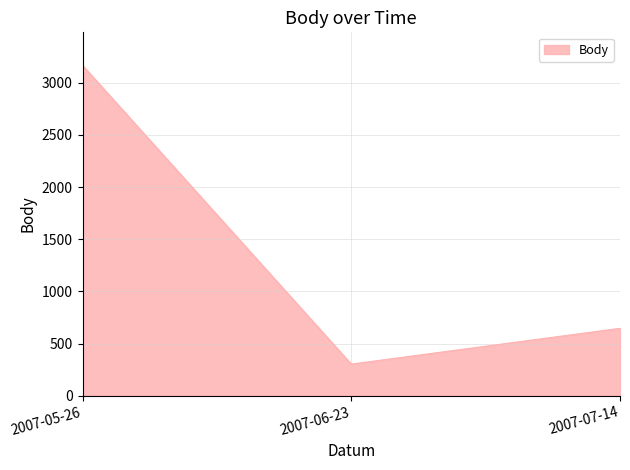

At which category does the chart reach its minimum across all series?

2007-06-23